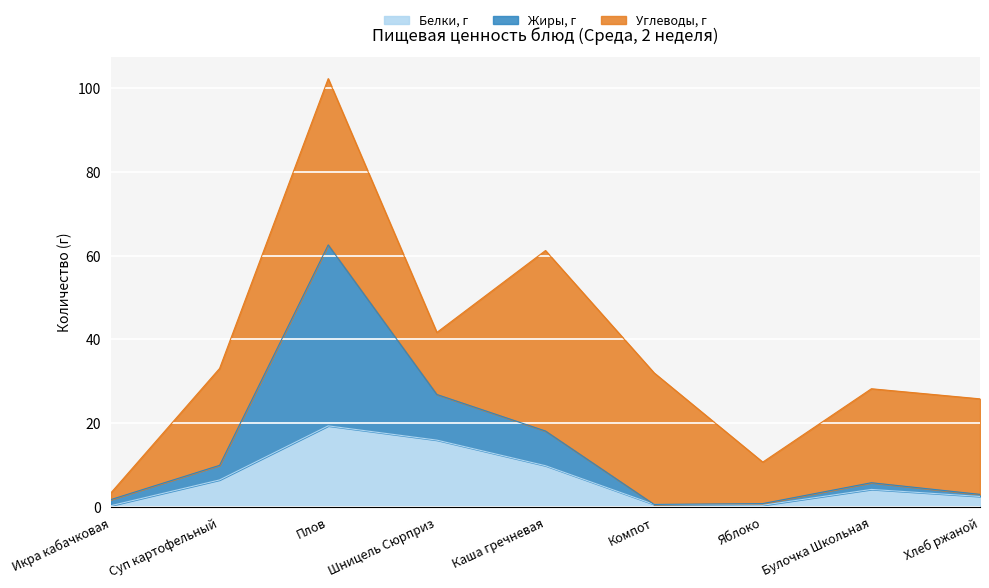

What is the label of the 6th point from the right?

Шницель Сюрприз